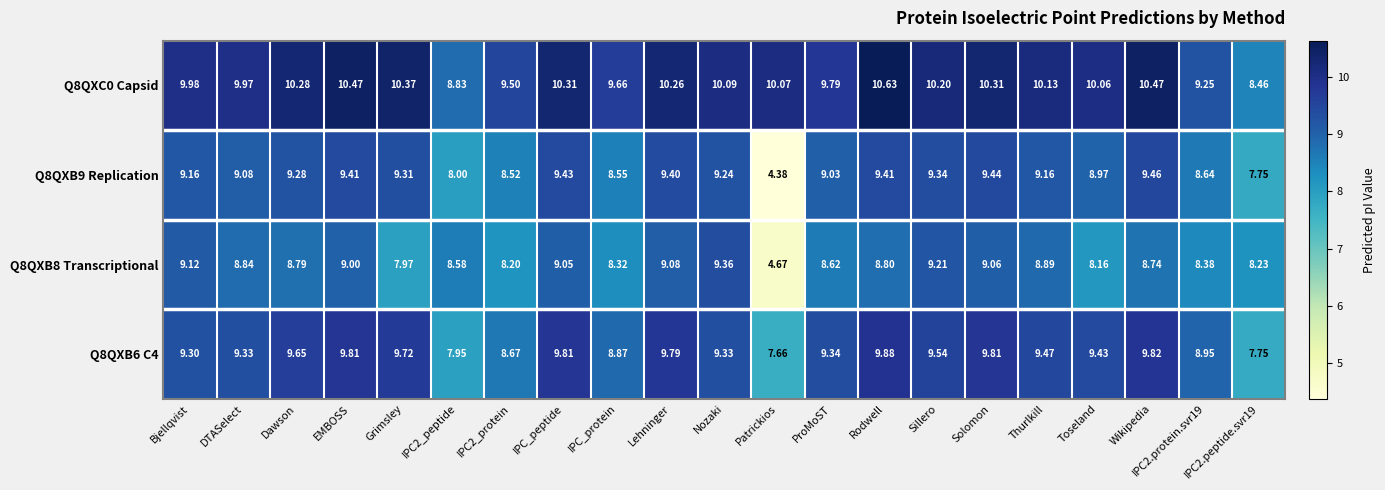

How many values in the Q8QXB9 Replication series are below 9?

7